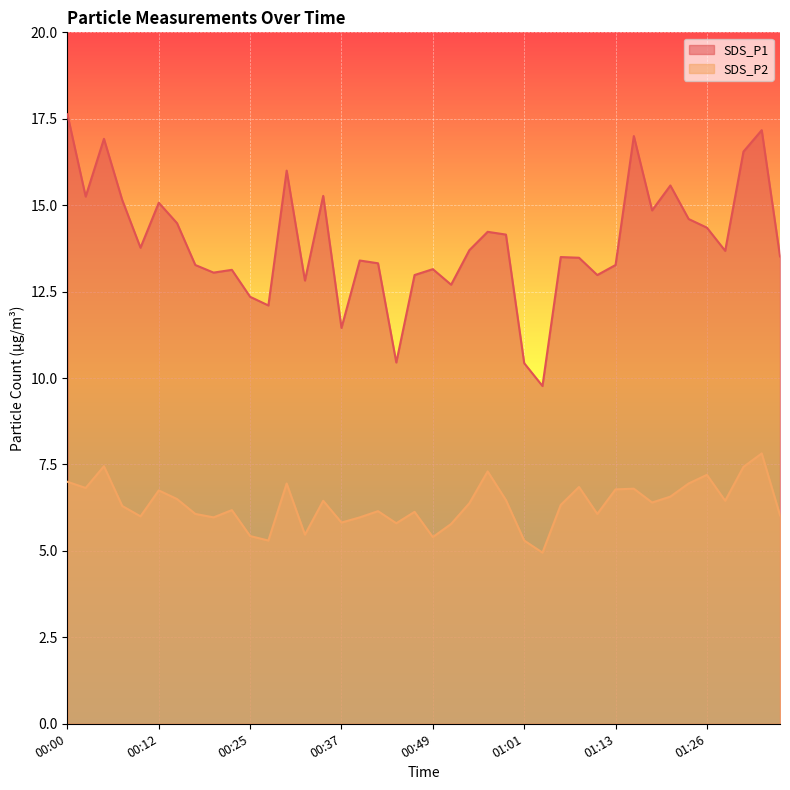

What is the label of the 28th point from the left?

01:06